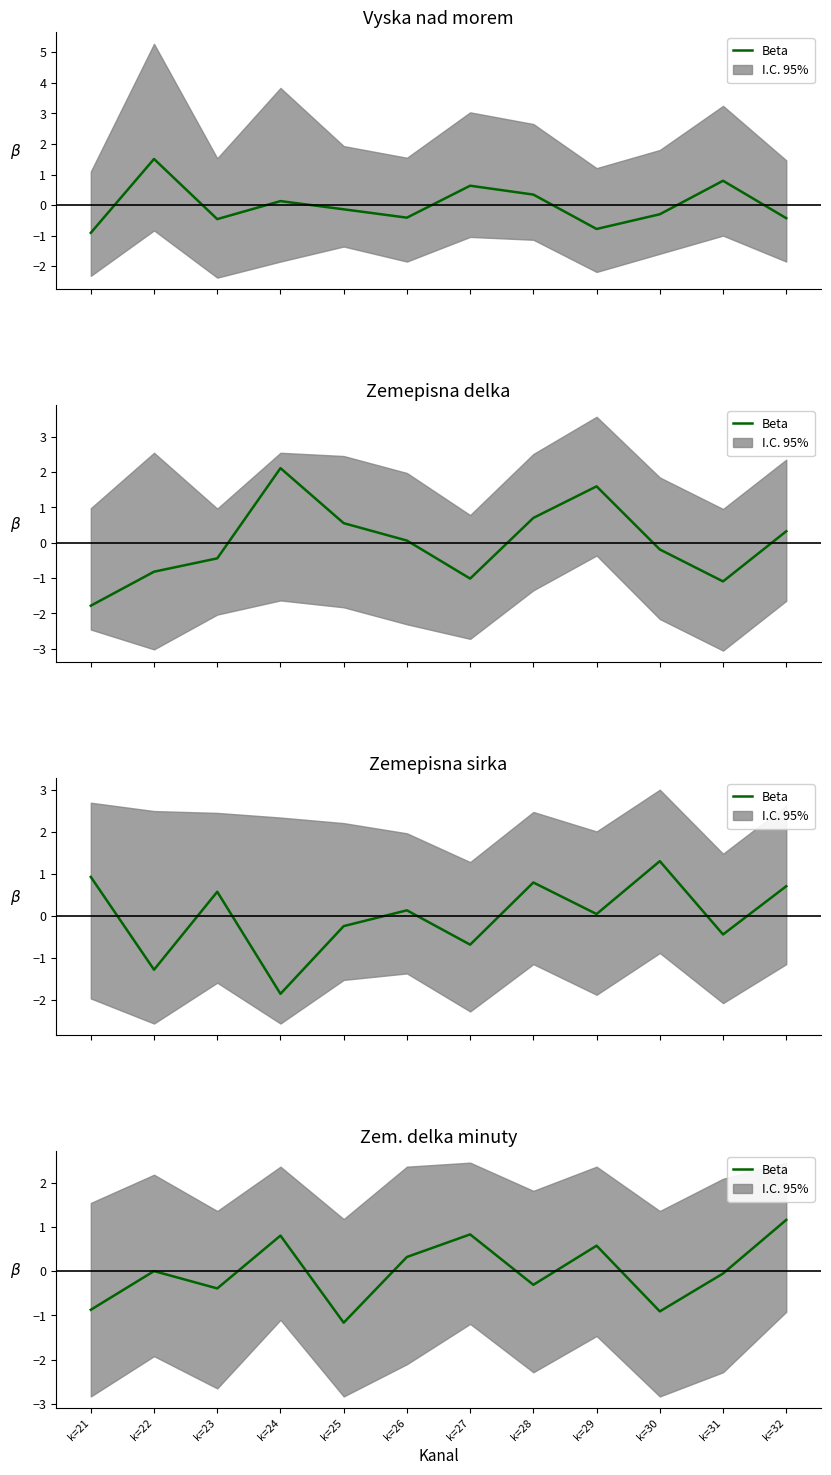

List the labels in order of value, smallest first.

k=25, k=30, k=21, k=23, k=28, k=31, k=22, k=26, k=29, k=24, k=27, k=32